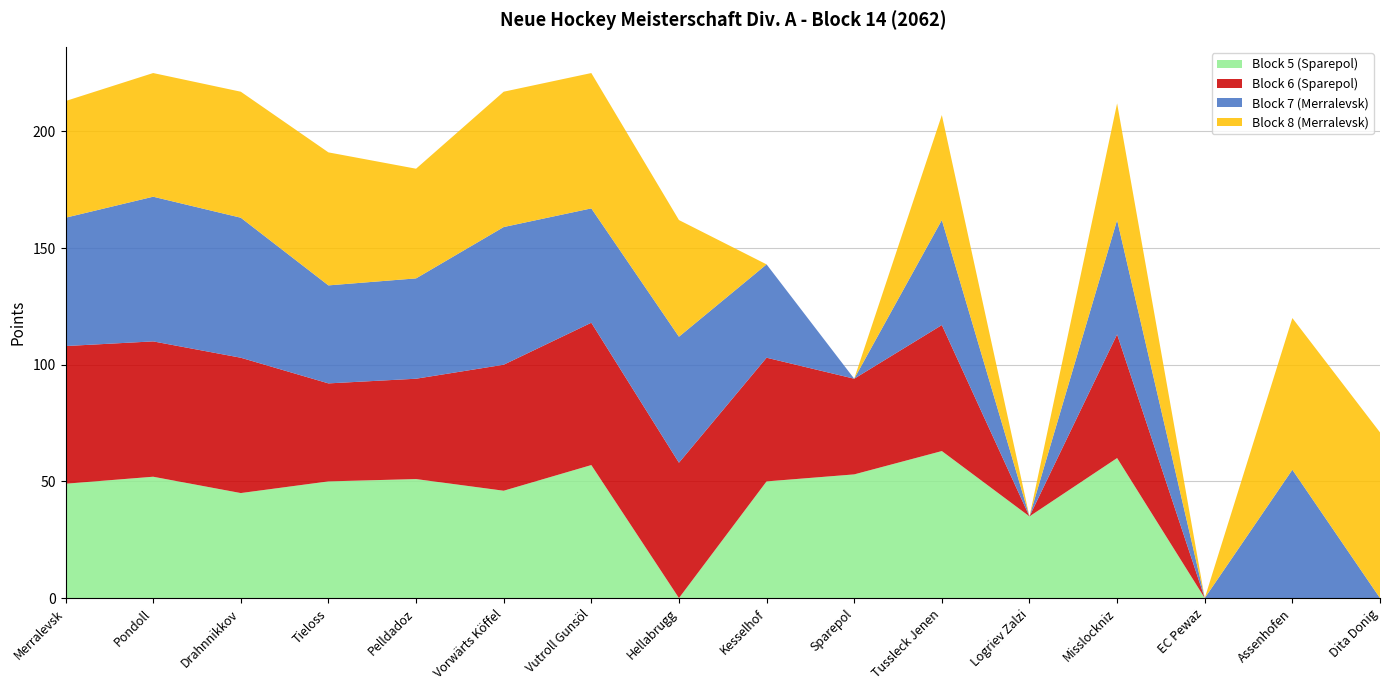

Reading right to left, list all the values displayed in this chart.

Block 5 (Sparepol): 0	0	0	60	35	63	53	50	0	57	46	51	50	45	52	49
Block 6 (Sparepol): 0	0	0	53	0	54	41	53	58	61	54	43	42	58	58	59
Block 7 (Merralevsk): 0	55	0	49	0	45	0	40	54	49	59	43	42	60	62	55
Block 8 (Merralevsk): 71	65	0	50	0	45	0	0	50	58	58	47	57	54	53	50